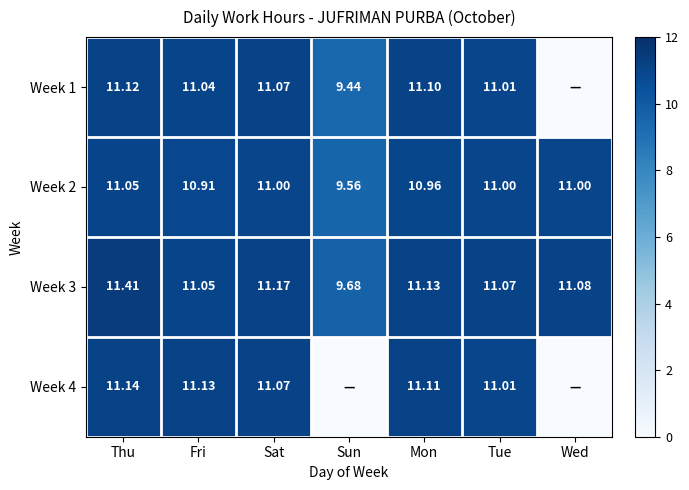

How many data points does each series have?

7